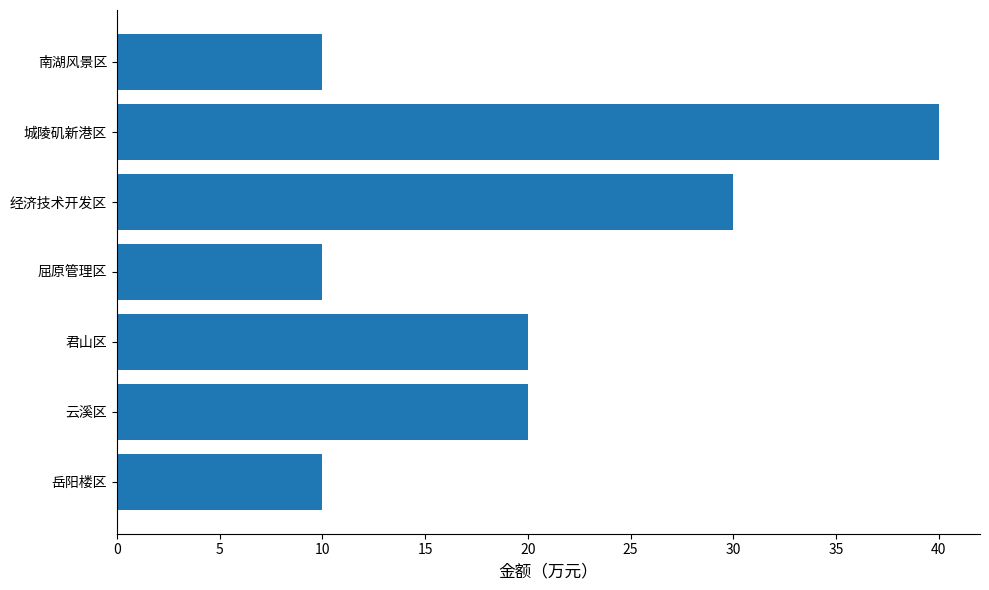

Reading top to bottom, extract all data points from this chart.

10	40	30	10	20	20	10